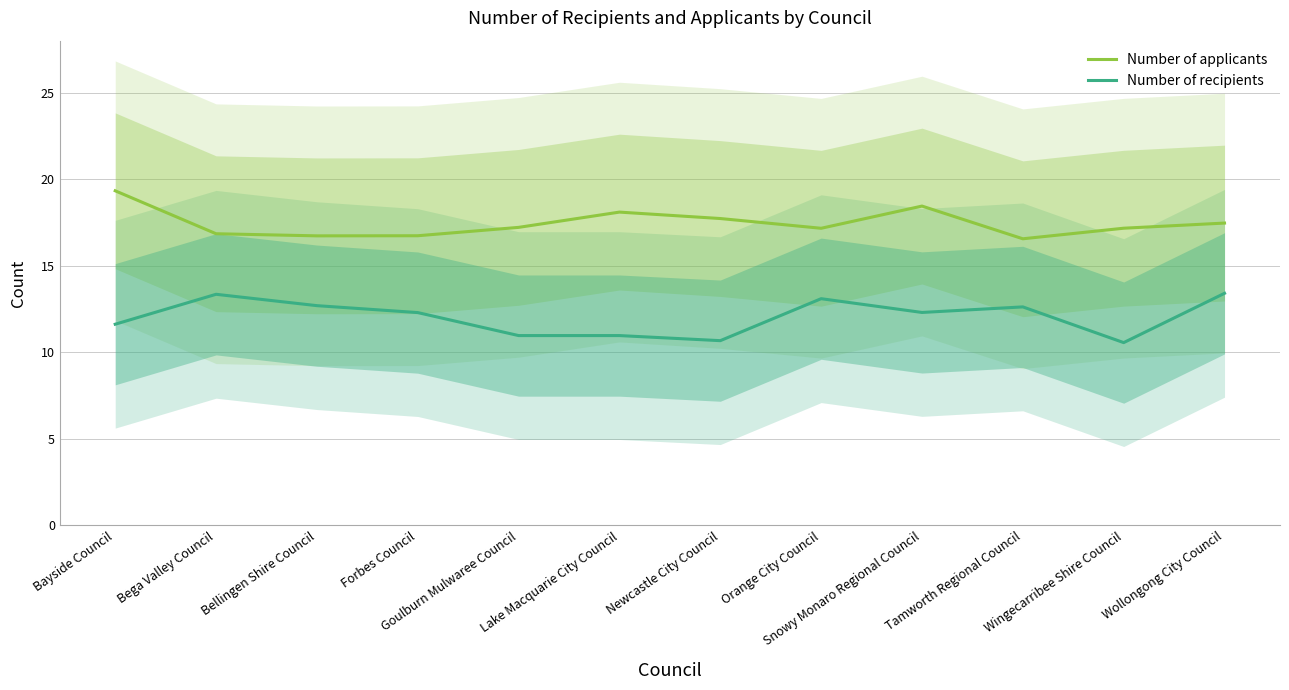

At how many categories does at least one series exceed 14?

12